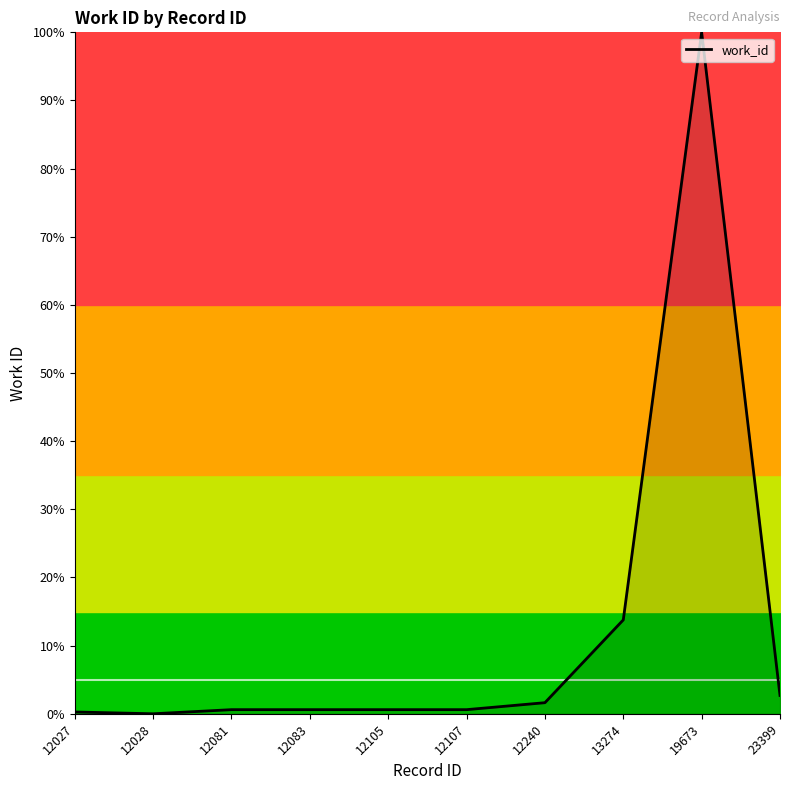

What is the difference between the maximum and minimum values?

100.0